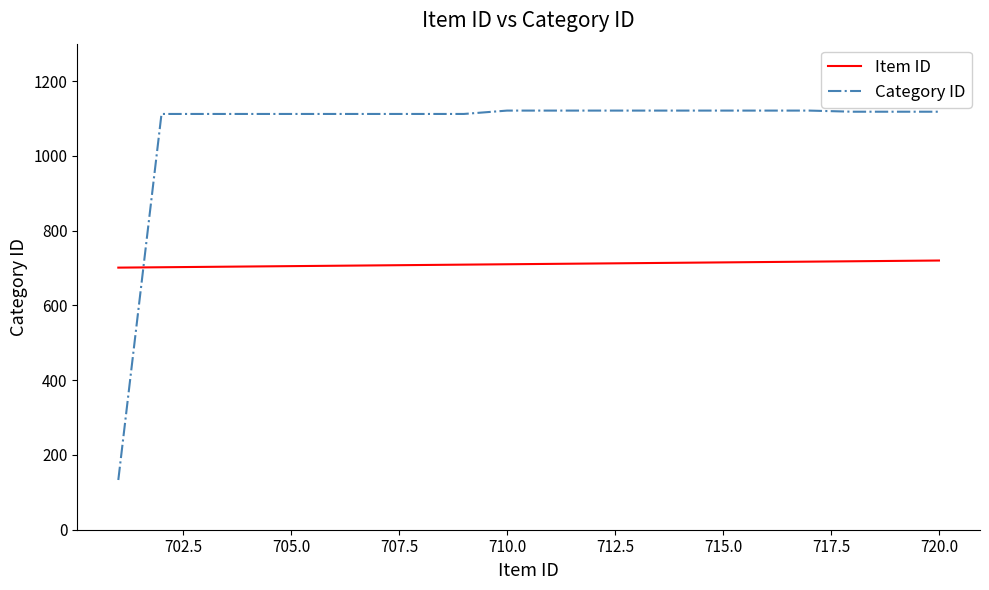

Which series has the largest total across all categories?

Category ID